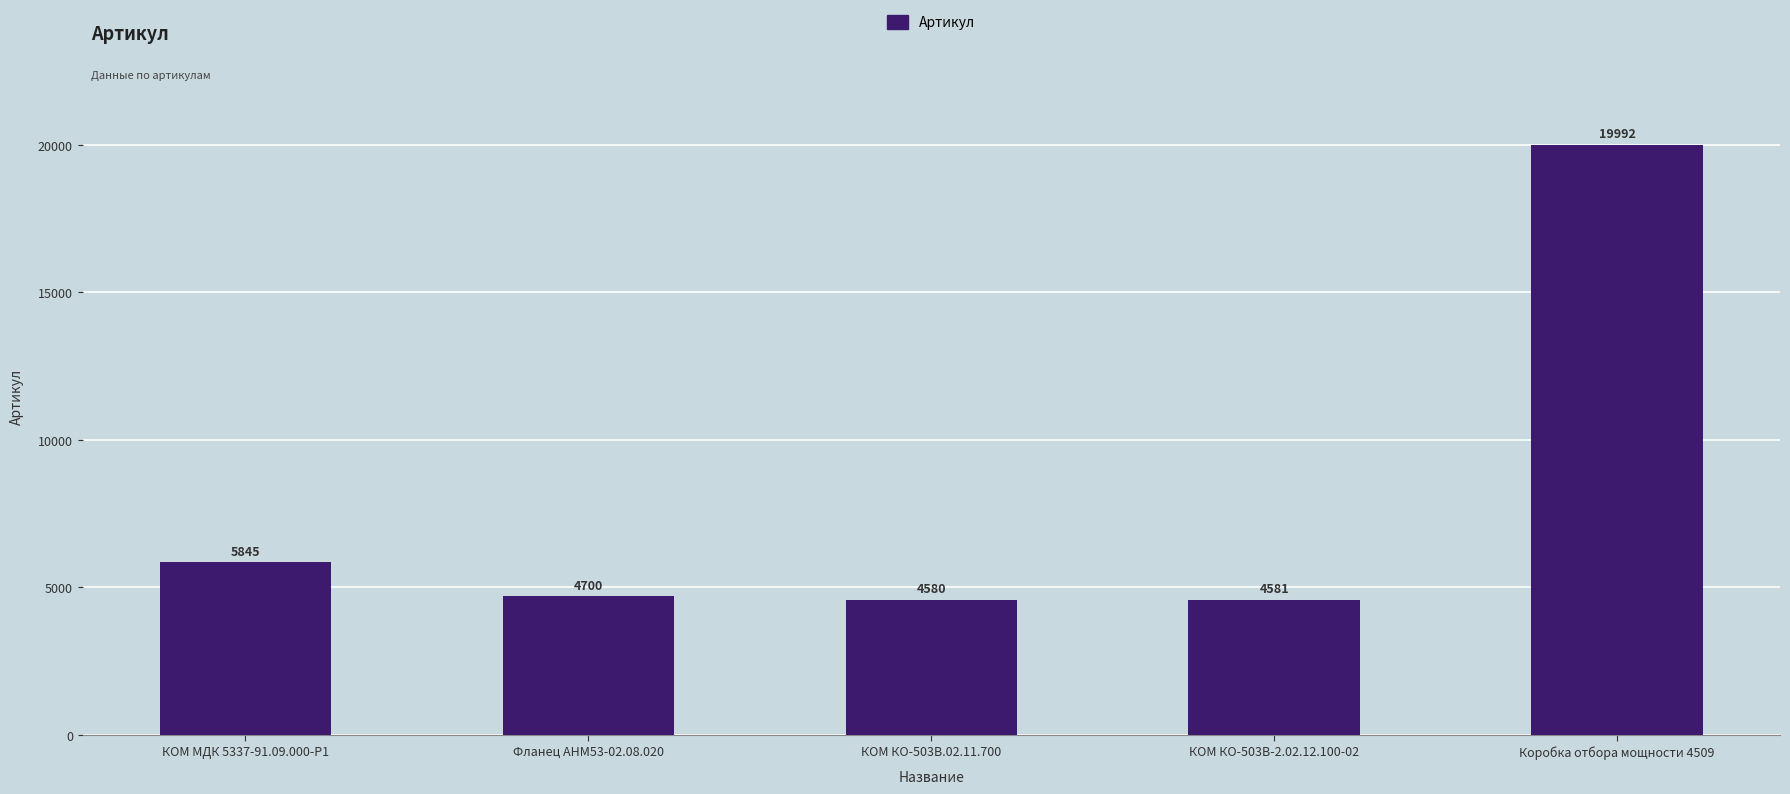

What is the difference between the maximum and minimum values?

15412